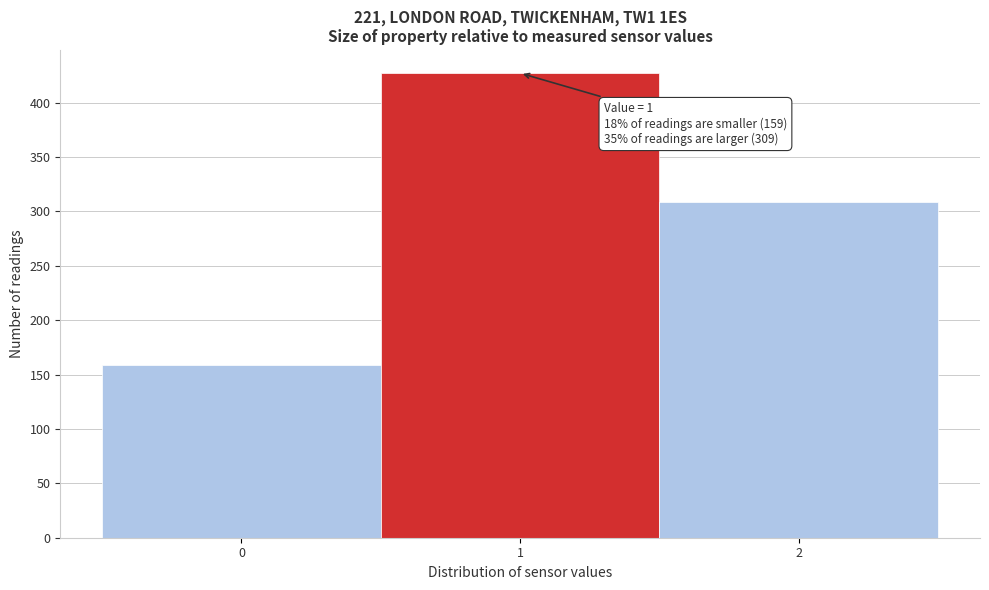

Which range on the x-axis has the tallest bar?

0.5 to 1.5